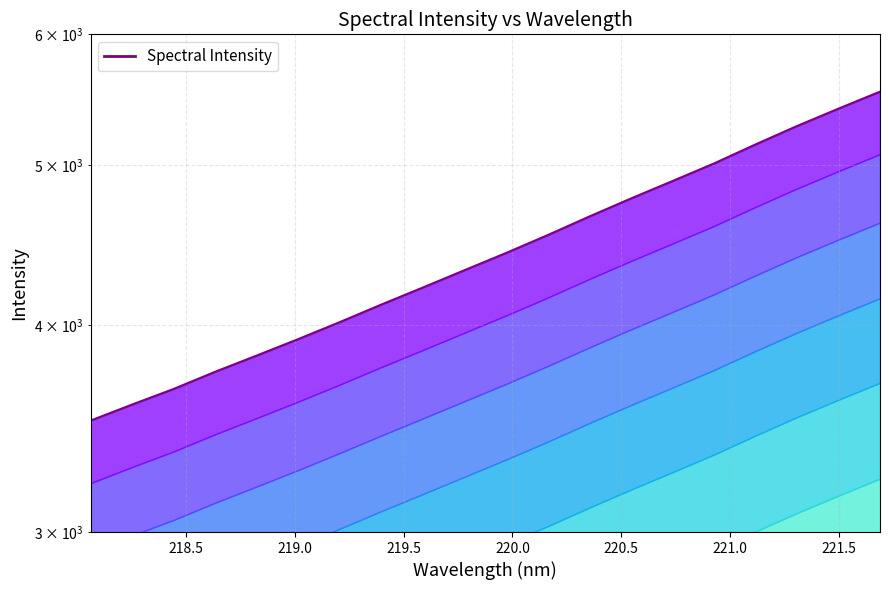

What is the greatest value displayed?

5539.8